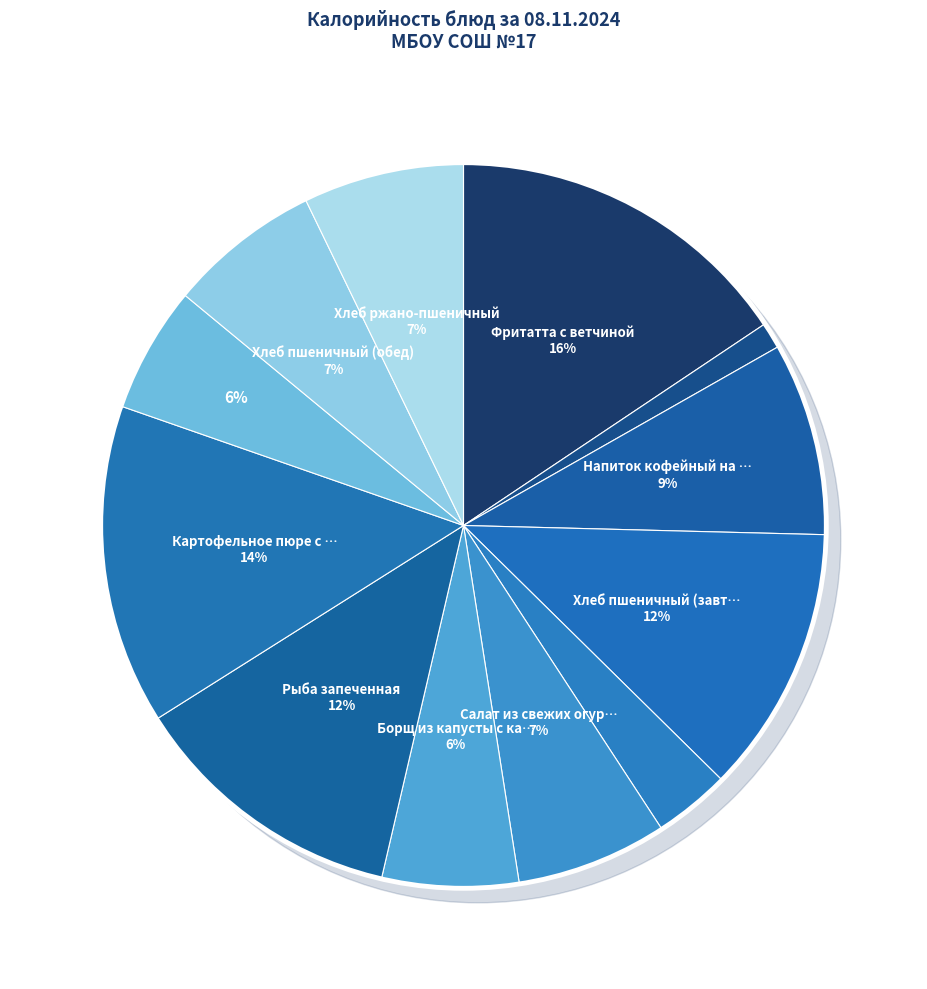

Is it true that Подгарнировка из зеленого горошка is 11% of the pie?

False